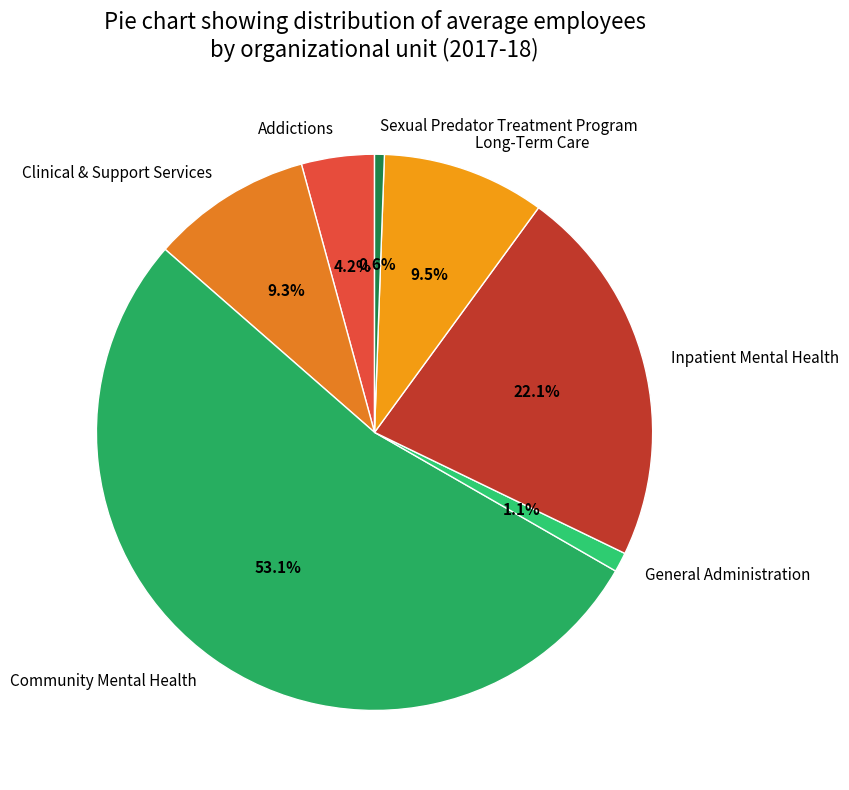

Count the number of slices in the pie.

7